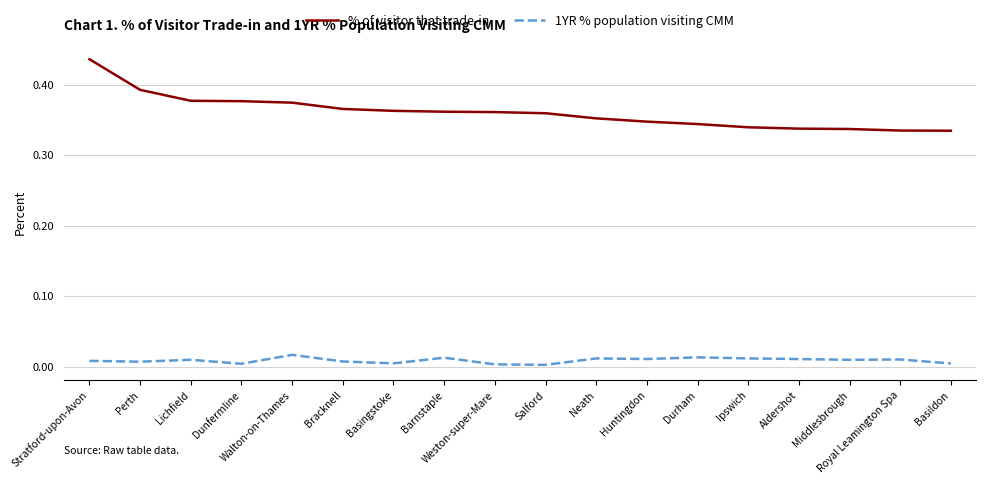

True or false: % of visitor that trade-in and 1YR % population visiting CMM intersect in this chart.

False